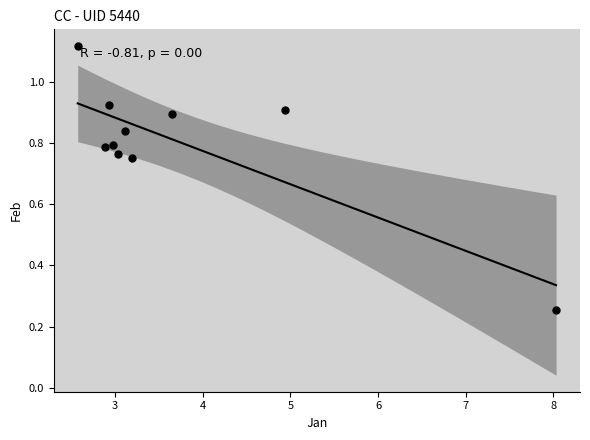

What is the range of X values (max minus min)?

5.5